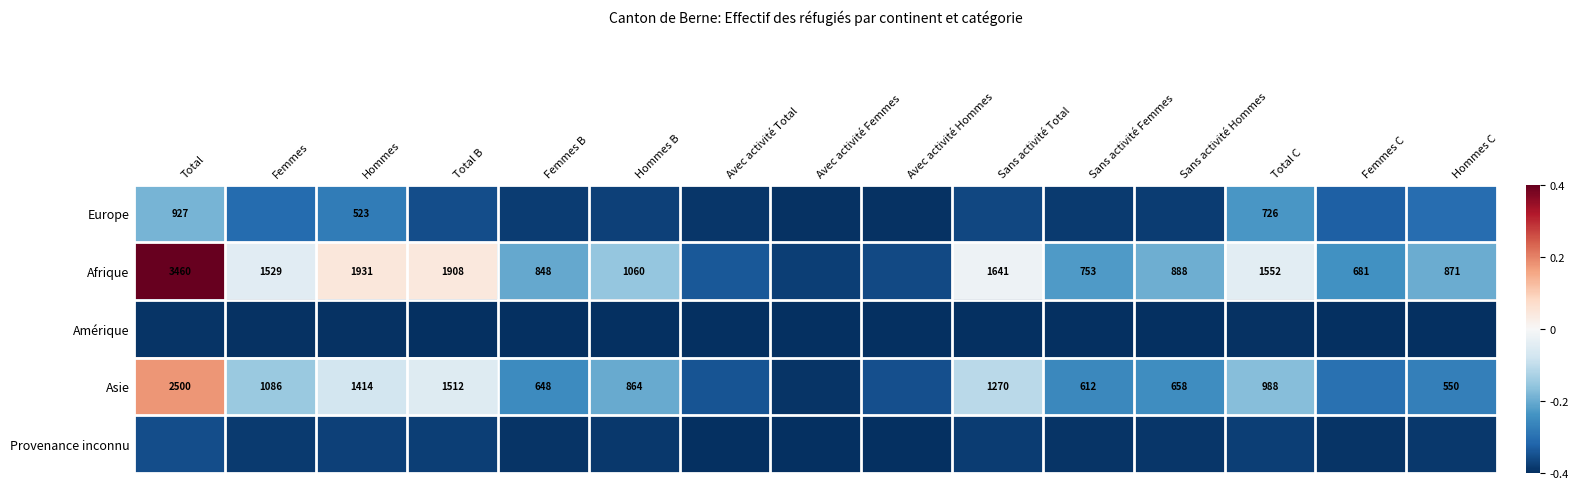

List the series in order of their peak value, lowest first.

Amérique, Provenance inconnu, Europe, Asie, Afrique